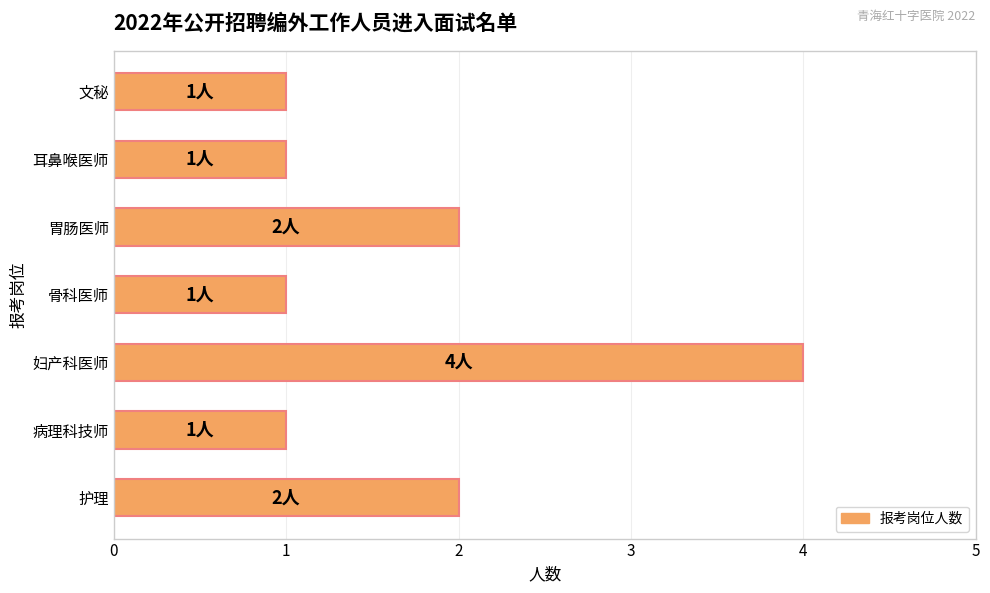

Between 骨科医师 and 胃肠医师, which is larger?

胃肠医师